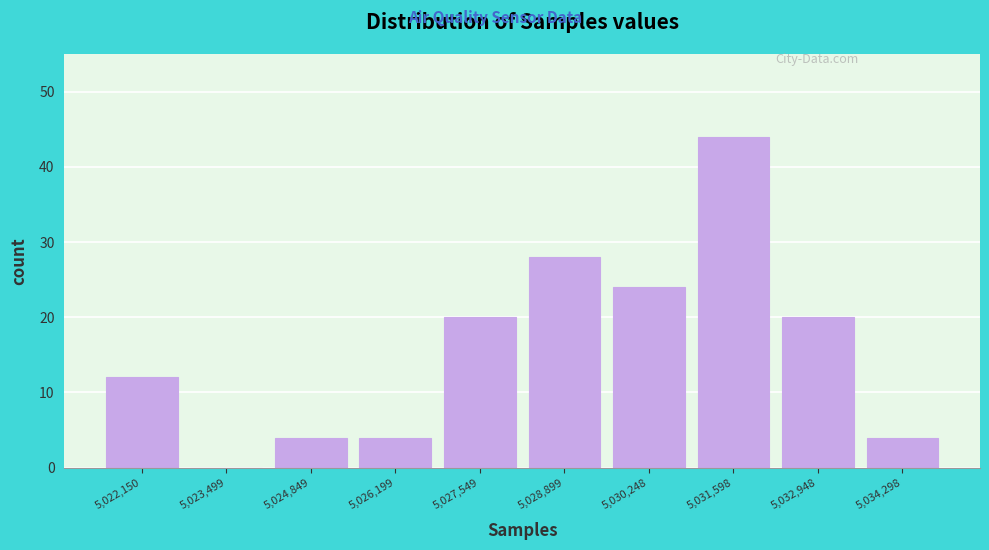

Reading left to right, list all the values displayed in this chart.

5,022,150=12	5,023,499=0	5,024,849=4	5,026,199=4	5,027,549=20	5,028,899=28	5,030,248=24	5,031,598=44	5,032,948=20	5,034,298=4